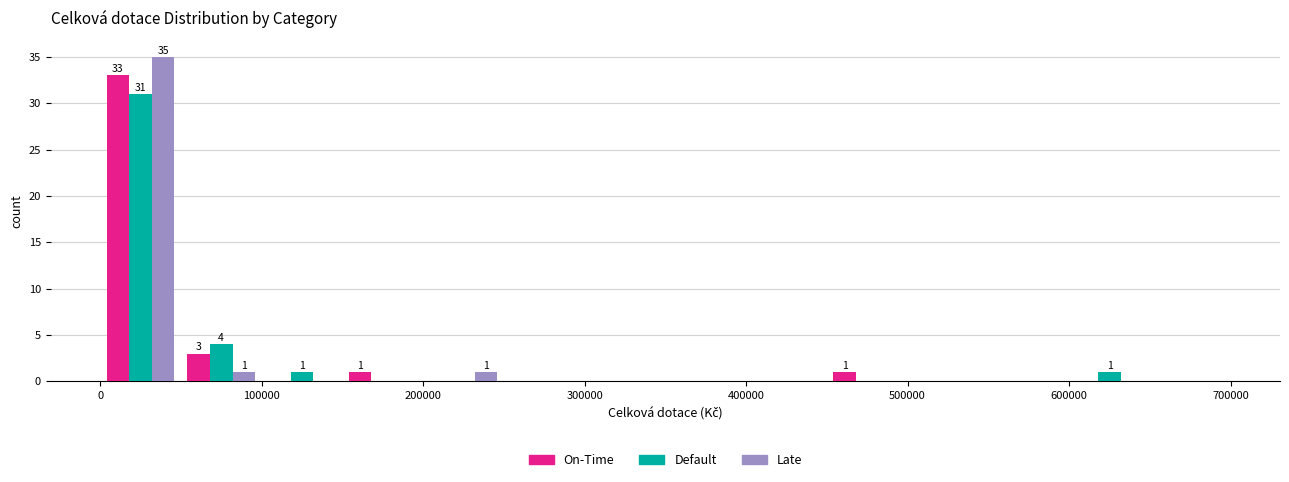

In the Default series, which range on the x-axis has the tallest bar?

0 to 50000